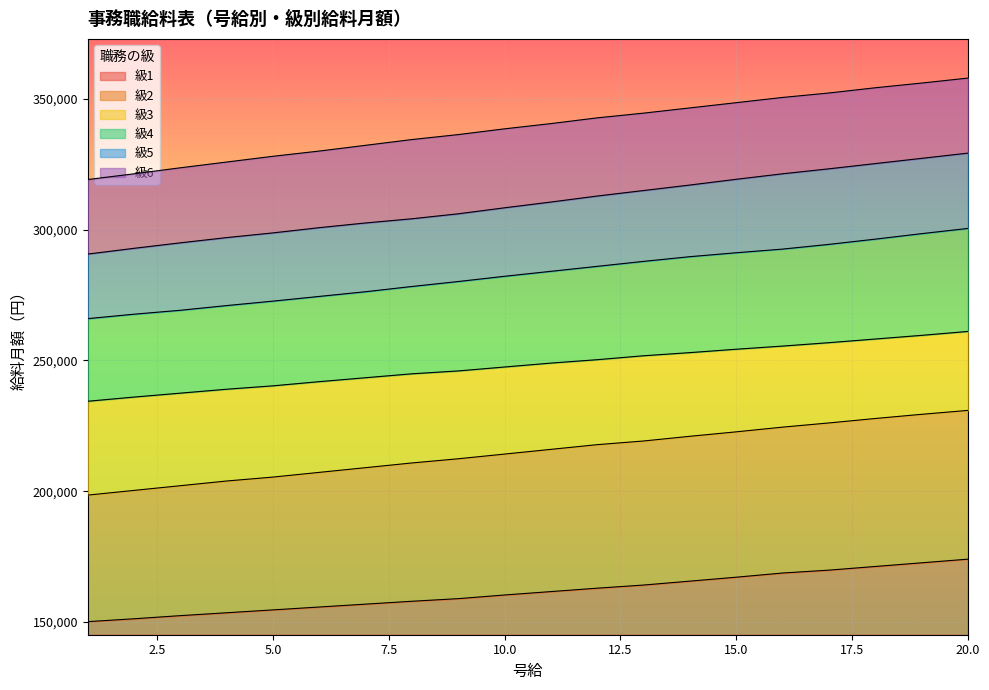

Where does the 級1 series first go above 161600?

12